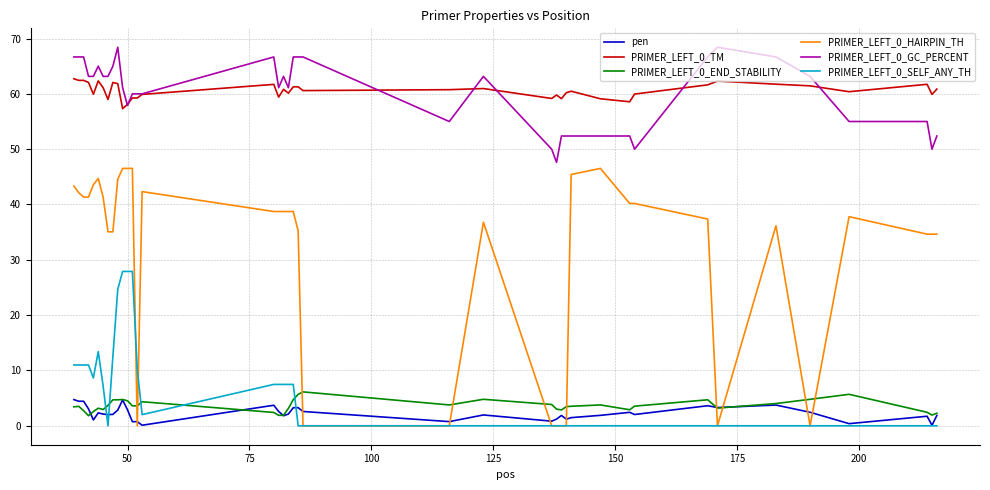

True or false: PRIMER_LEFT_0_END_STABILITY and PRIMER_LEFT_0_GC_PERCENT cross at least once.

False